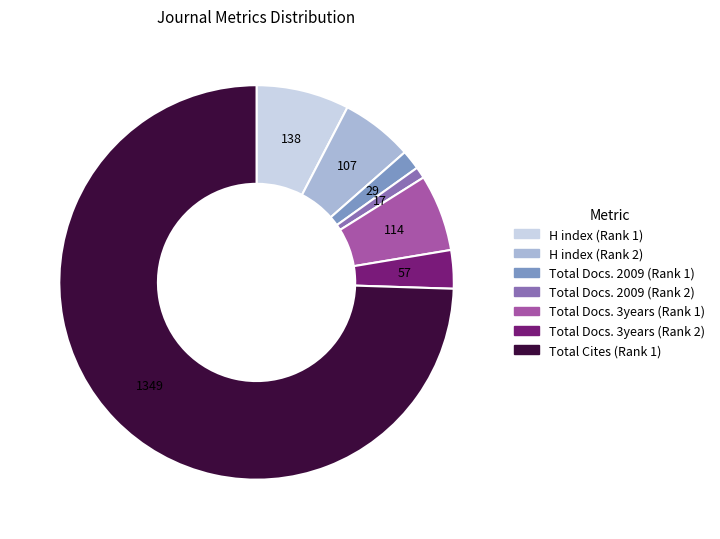

Which category has the smallest portion of the pie?

Total Docs. 2009 (Rank 2)